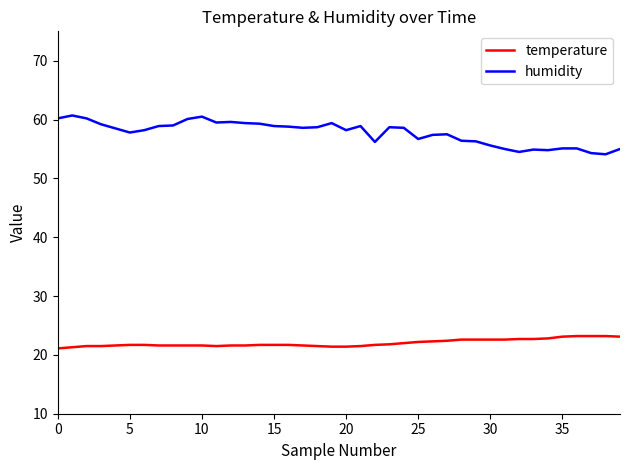

Which series has the largest total across all categories?

humidity